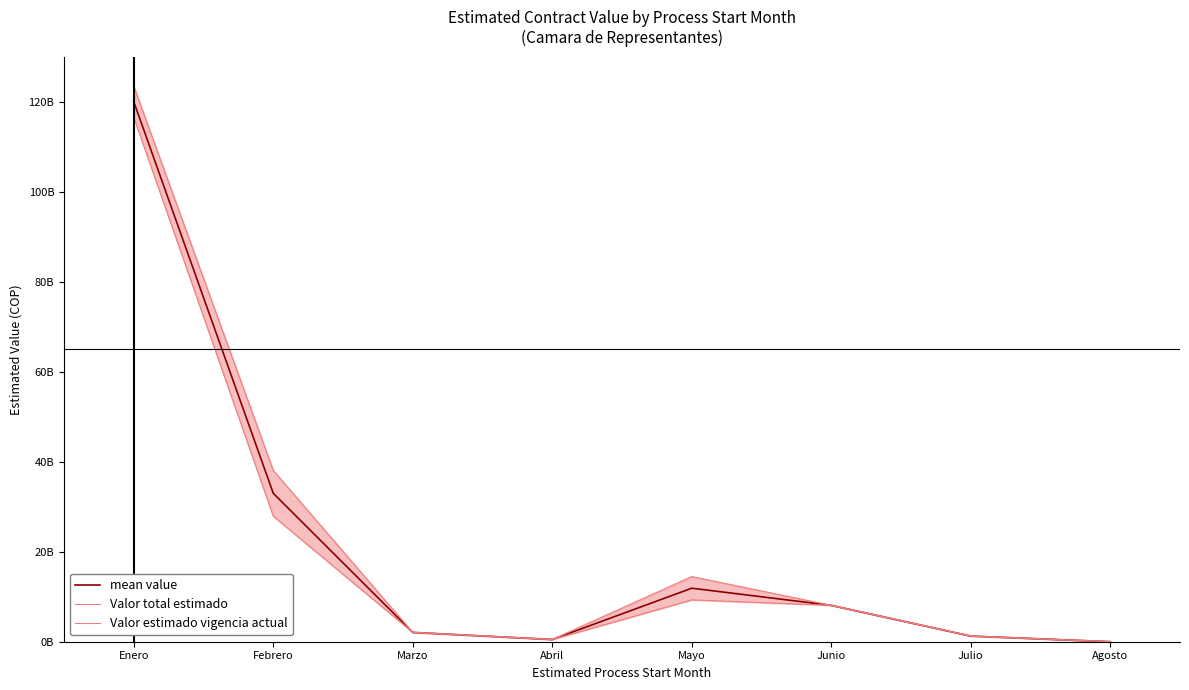

How many interior local peaks does the Valor total estimado series have?

1